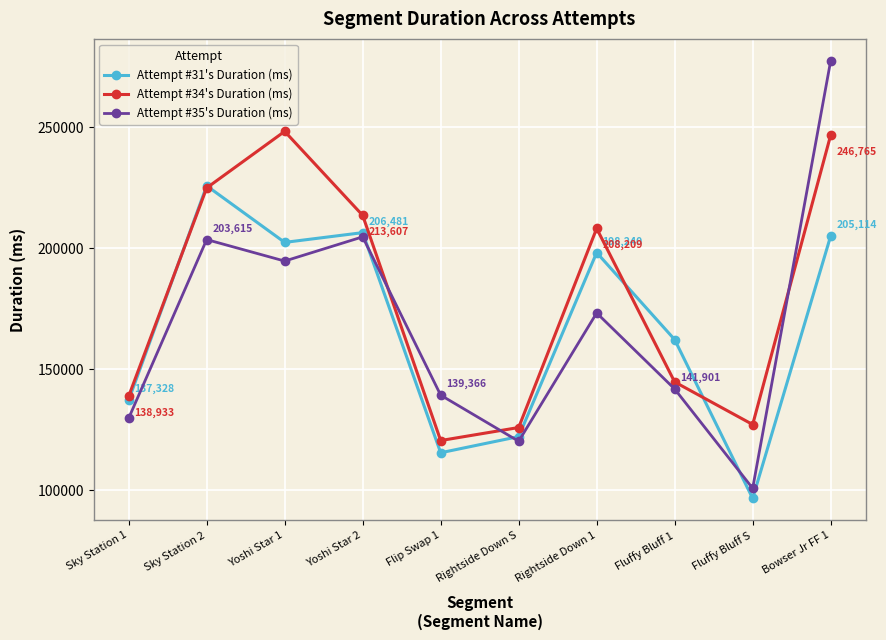

The Attempt #34's Duration (ms) series shows 100857 at Sky Station 2. True or false?

False